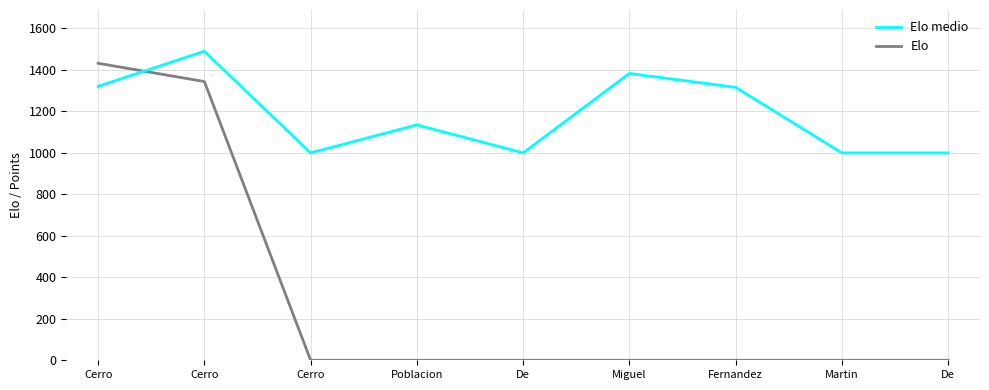

Does the chart have visible grid lines?

Yes